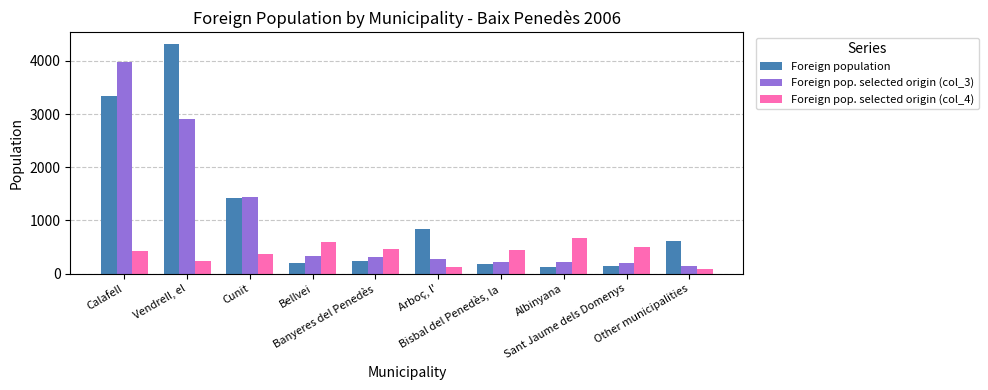

How many series are shown in this chart?

3